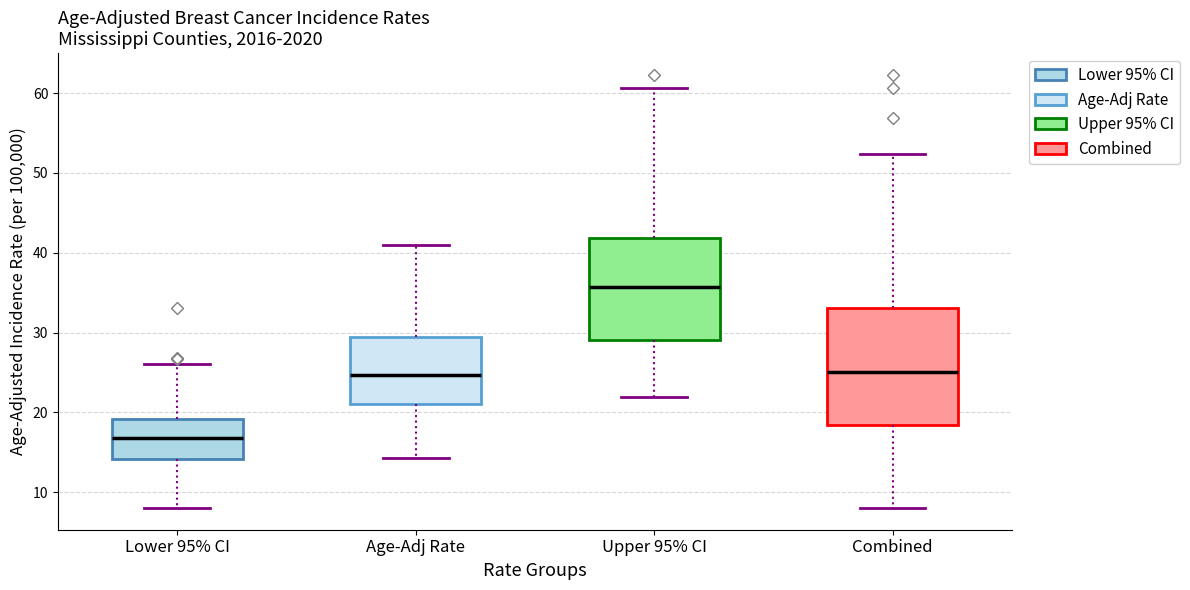

Reading left to right, read every box against the y-axis: the position of its median line, the range the box covers, and the ends of its whiskers. The values are not printed on the chart, so give them approximately, as read against the axis.

Lower 95% CI: median 17, box 14 to 19, whiskers 8 to 26
Age-Adj Rate: median 25, box 21 to 30, whiskers 14 to 41
Upper 95% CI: median 36, box 29 to 42, whiskers 22 to 61
Combined: median 25, box 18 to 33, whiskers 8 to 52